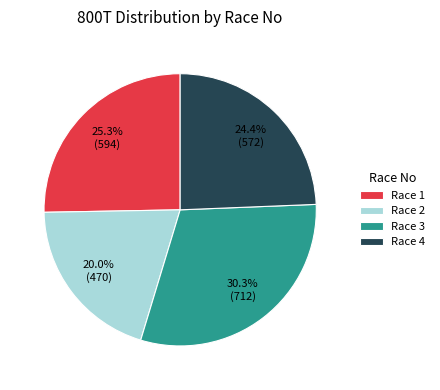

Which category has the smallest portion of the pie?

Race 2